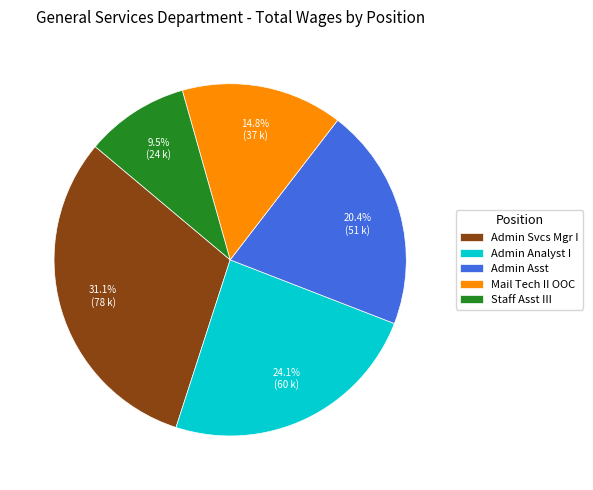

How many slices are in this pie chart?

5